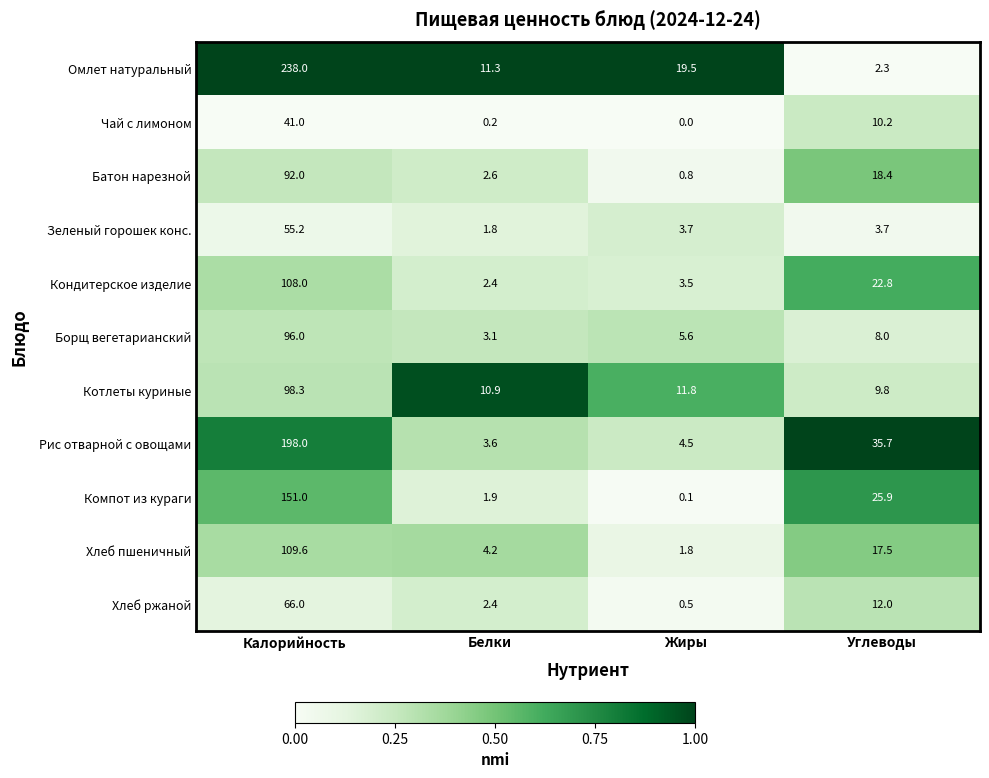

Which series has the largest total across all categories?

Омлет натуральный